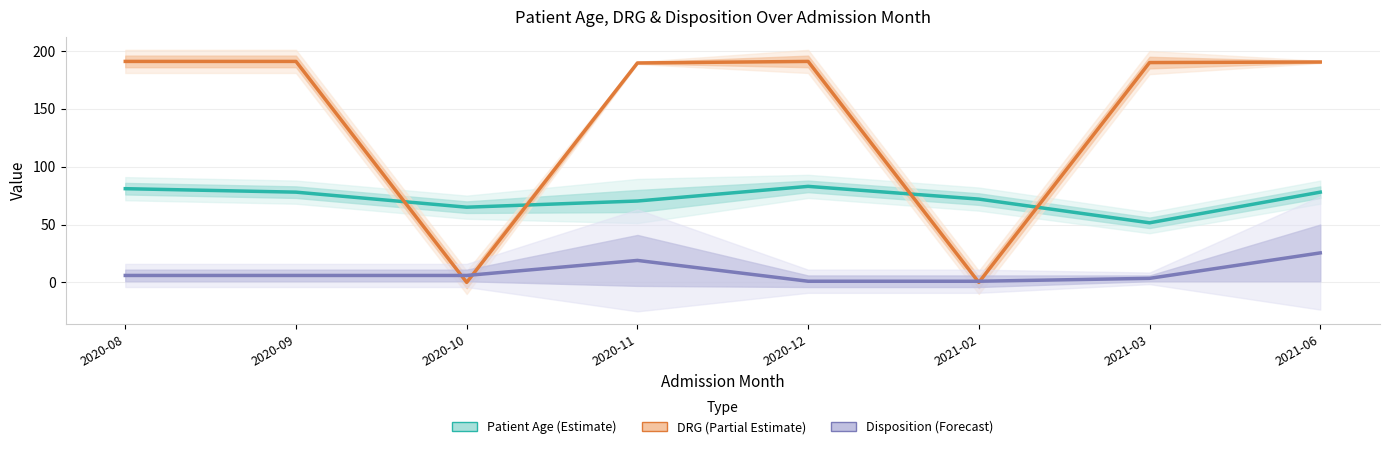

What position from the right is 2020-12?

4